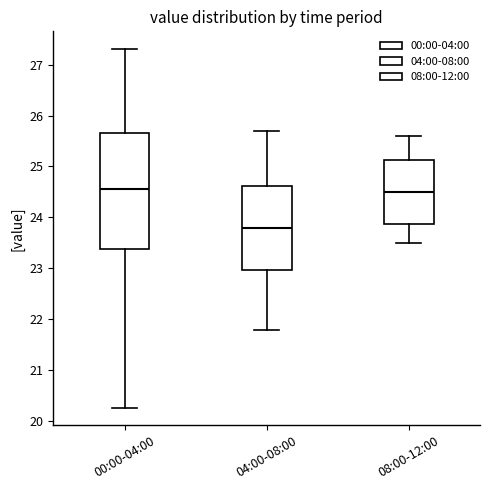

Reading left to right, transcribe this box plot: for each box, give where its median line is, the range the box spans, and where its two whiskers end, as read against the y-axis. The values are not printed on the chart, so give them approximately, as read against the axis.

00:00-04:00: median 24.6, box 23.4 to 25.7, whiskers 20.3 to 27.3
04:00-08:00: median 23.8, box 23.0 to 24.6, whiskers 21.8 to 25.7
08:00-12:00: median 24.5, box 23.9 to 25.1, whiskers 23.5 to 25.6